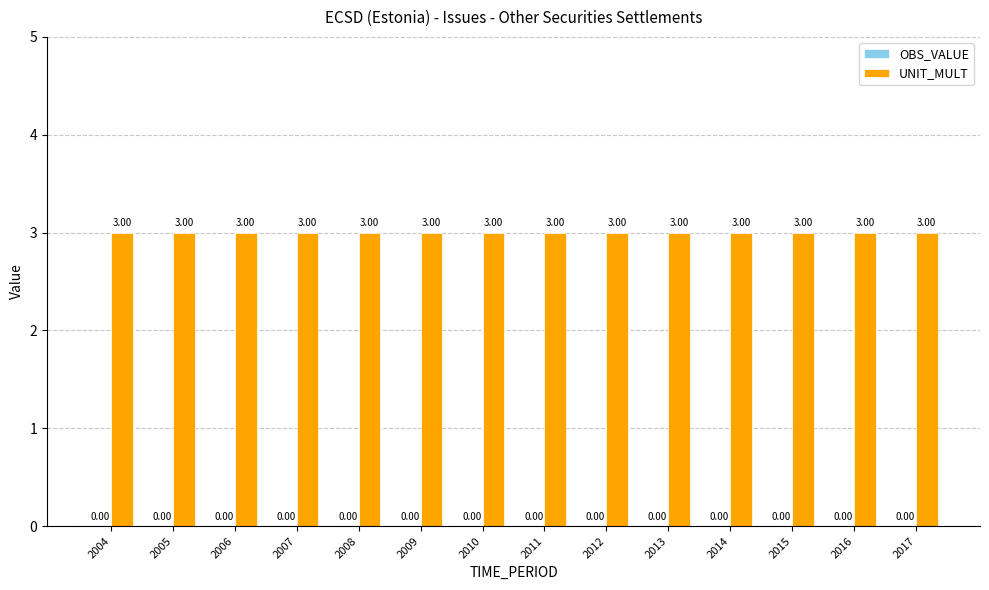

How many data points does each series have?

14